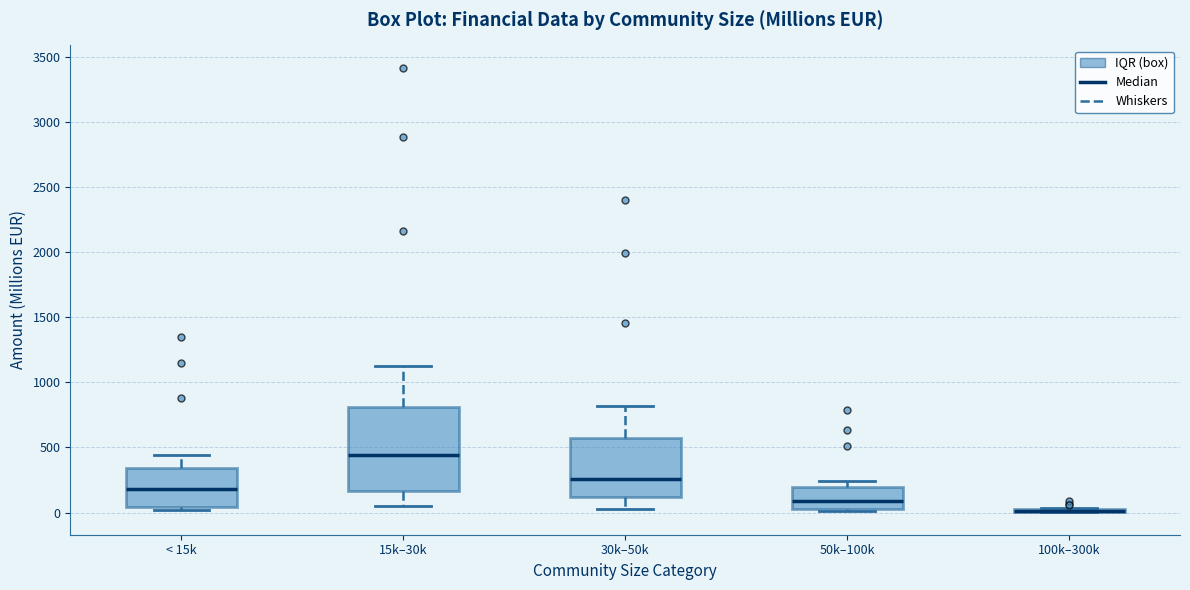

Where is the lower edge of the box for 50k–100k on the y-axis? The values are not printed on the chart, so give them approximately, as read against the axis.

50